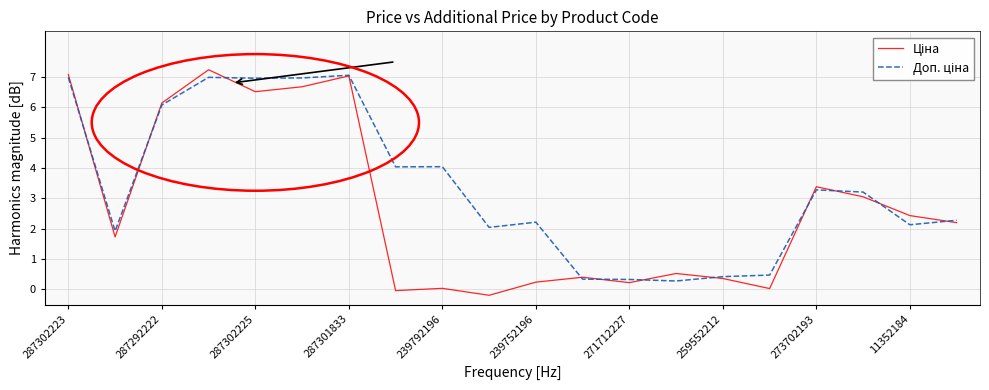

At how many categories does at least one series exceed 1?

15